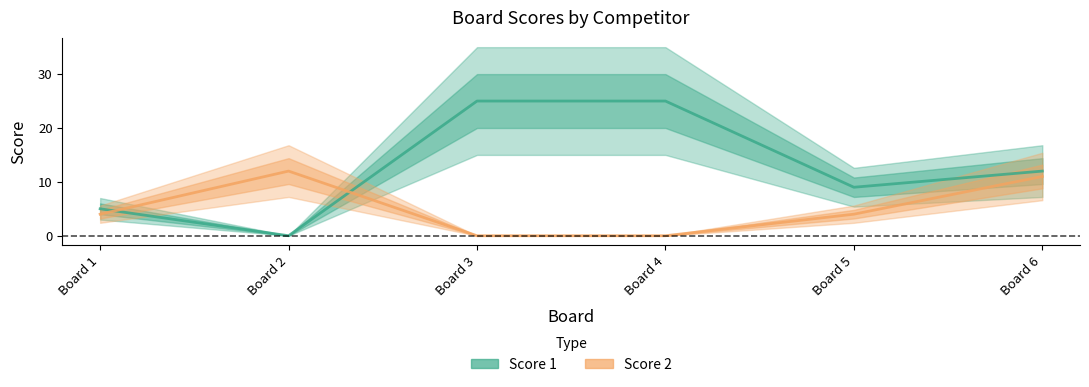

How many lines are shown in the chart?

2